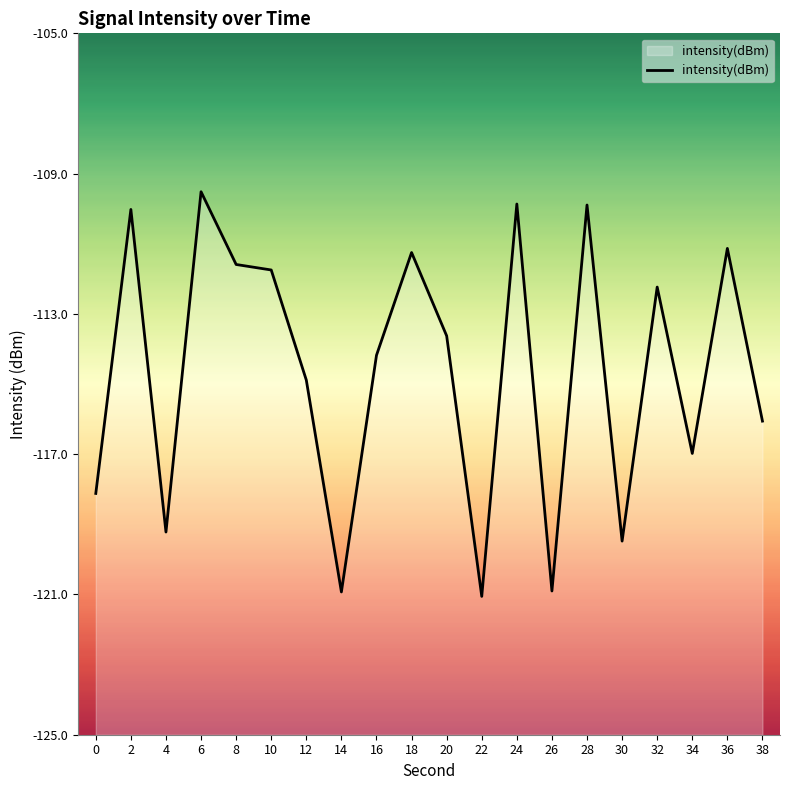

What is the maximum value shown in the chart?

-109.5